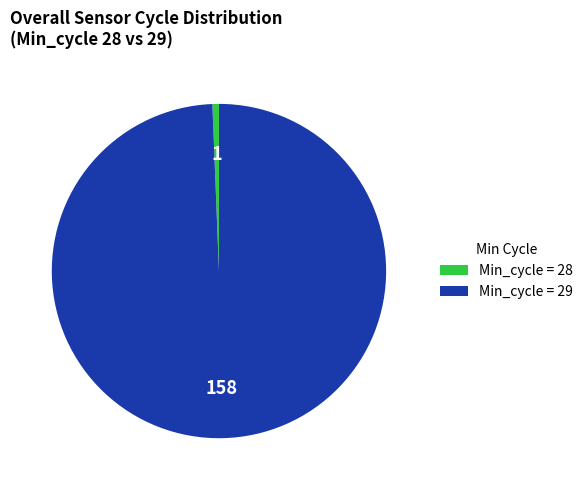

Which has a higher value, Min_cycle = 28 or Min_cycle = 29?

Min_cycle = 29